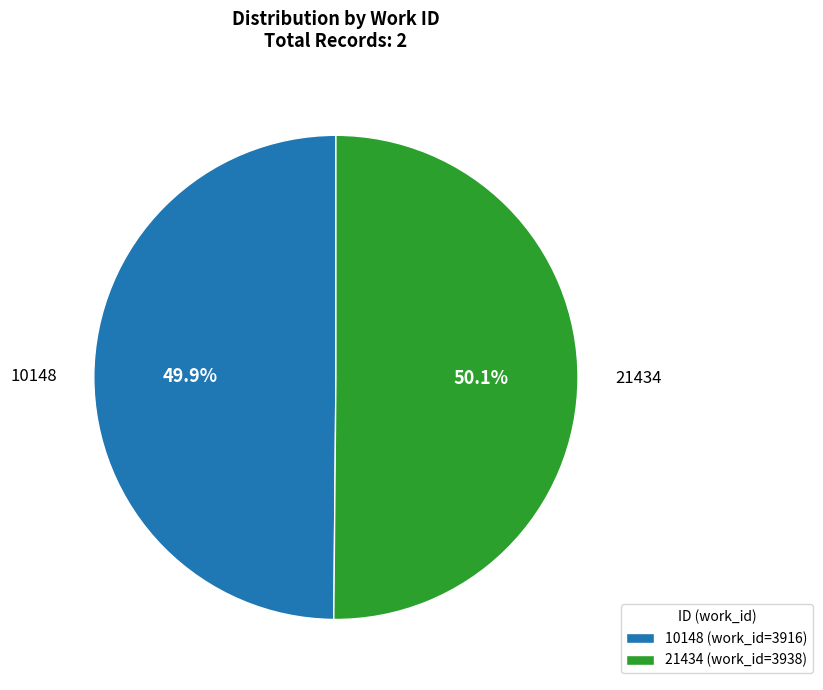

The 21434 slice represents 62% of the pie. True or false?

False